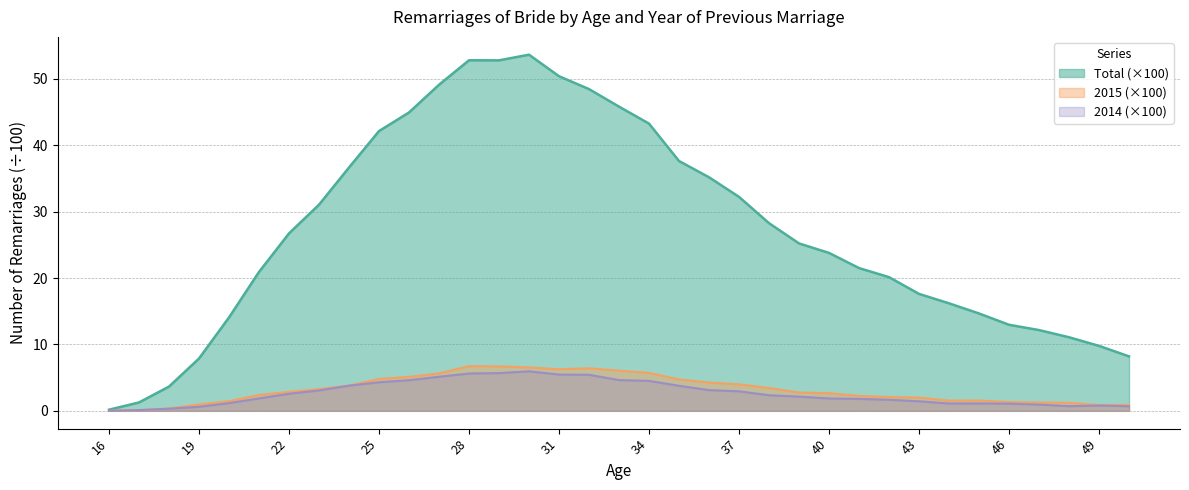

Does the chart have visible grid lines?

Yes